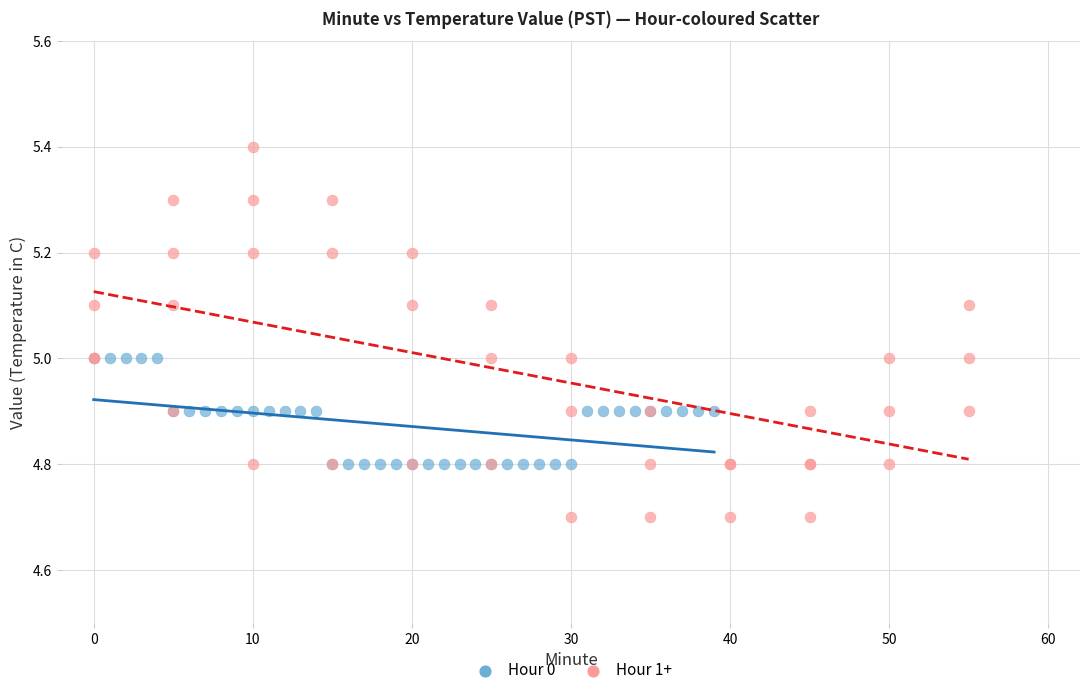

Which series reaches the minimum Y coordinate?

Hour 1+